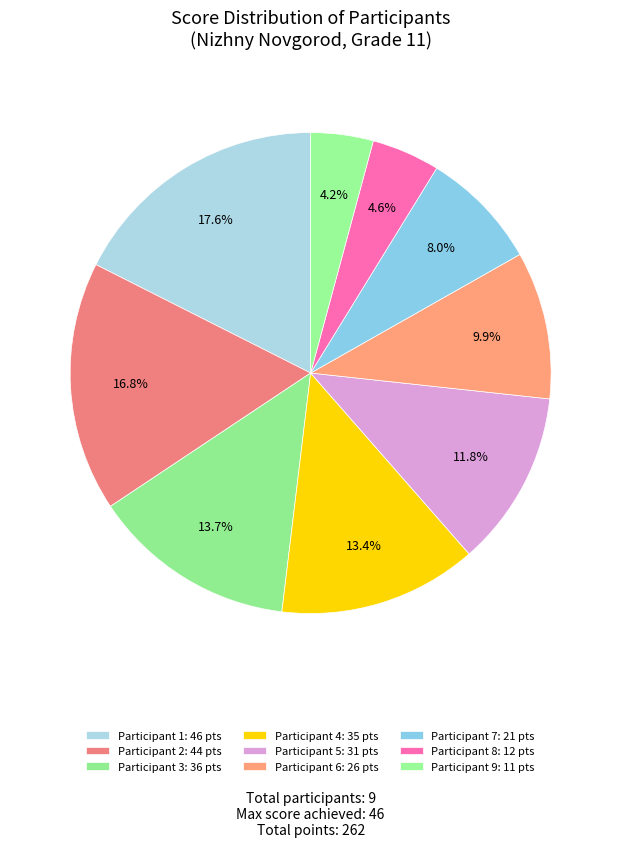

How many slices are in this pie chart?

9